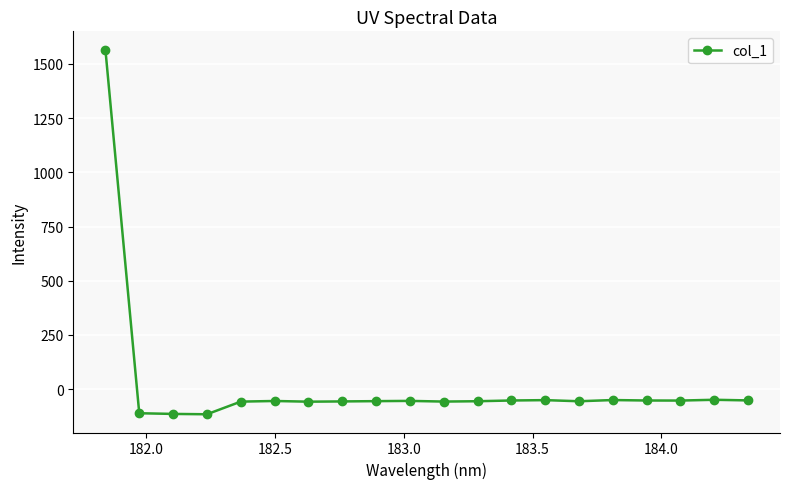

What is the value of the 6th point from the left?

-54.5